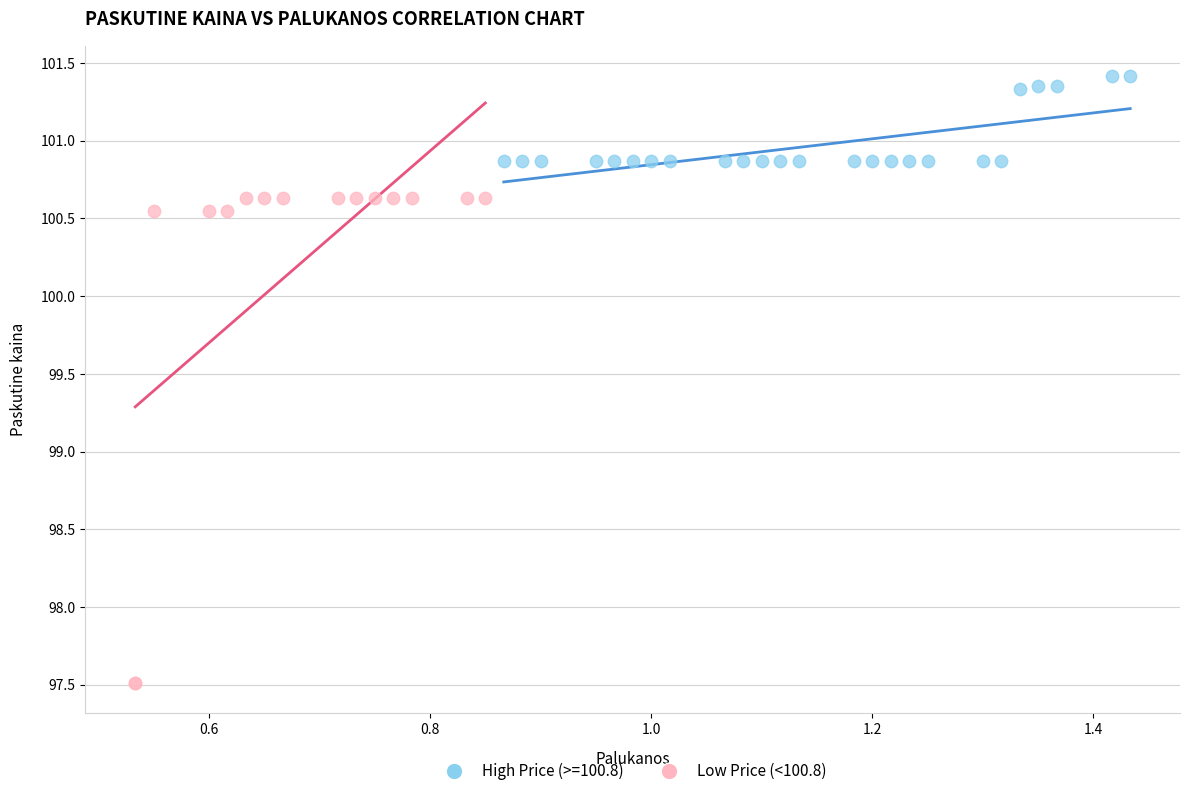

Which series contains the lowest Y value?

Low Price (<100.8)